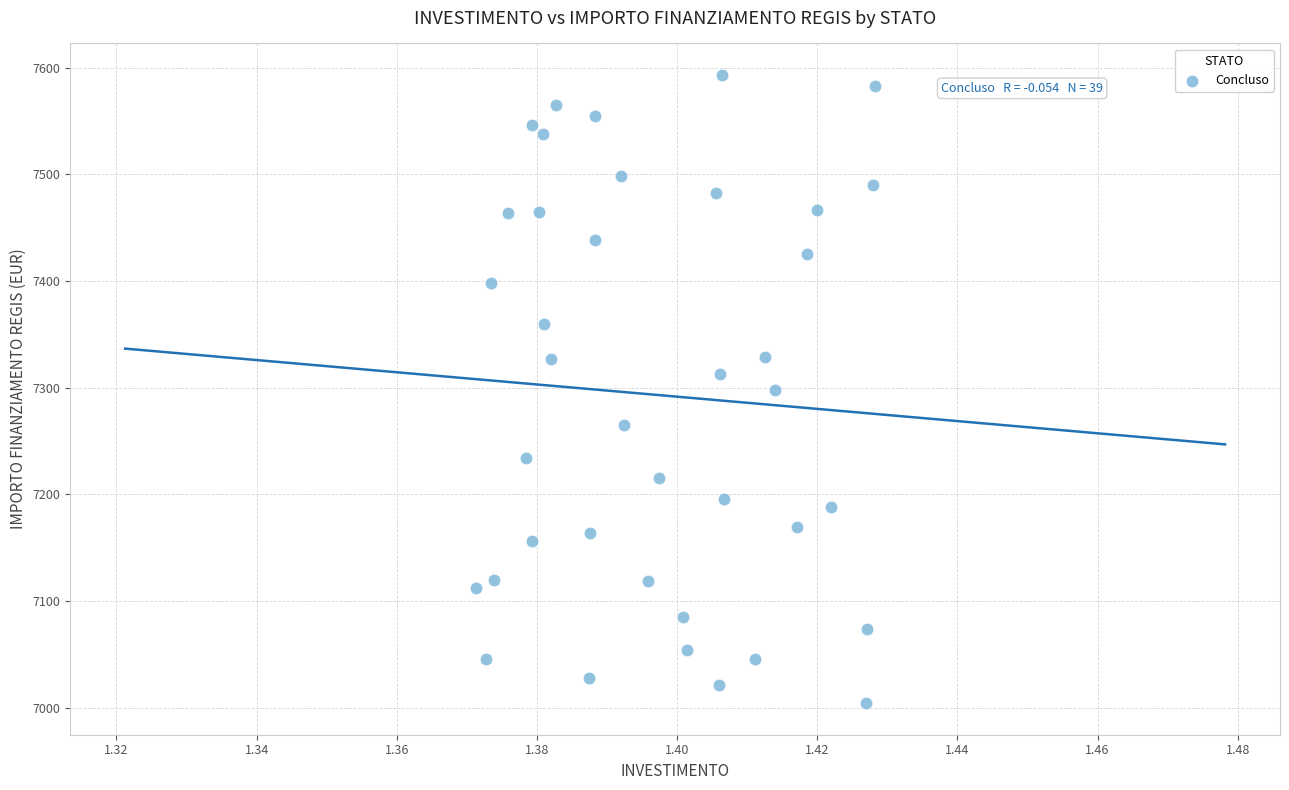

What is the range of Y values (max minus min)?

588.8